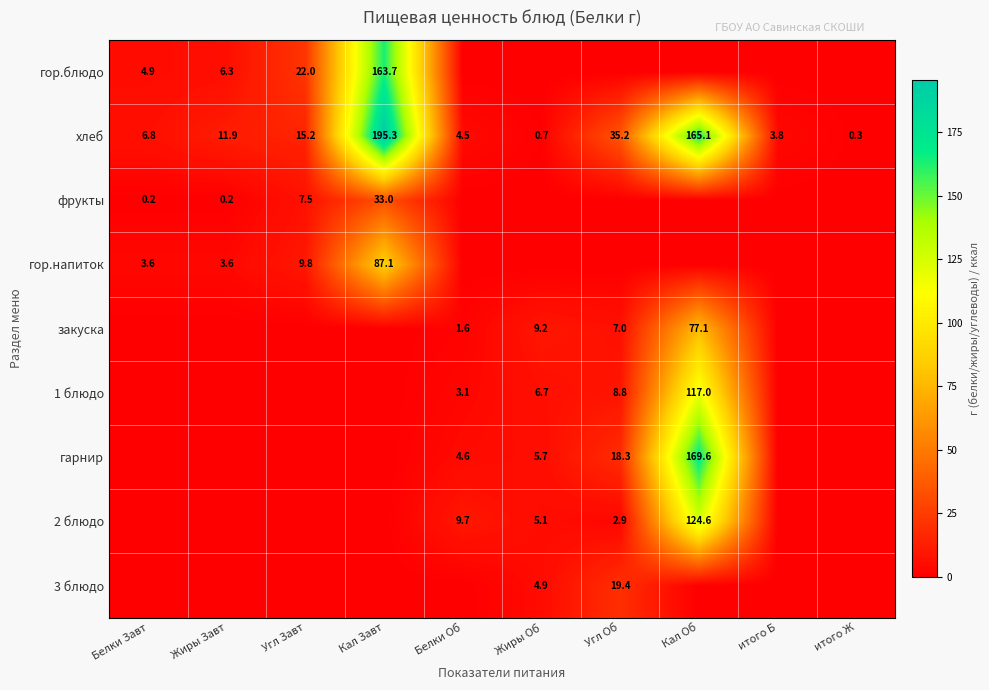

What is the difference between the хлеб values at итого Б and Белки Завт?

3.0